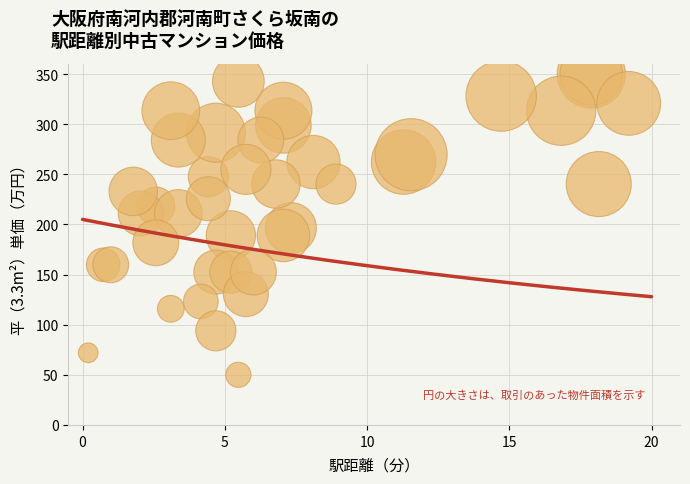

What Y value in the scatter plot is closest to 200?

196.3